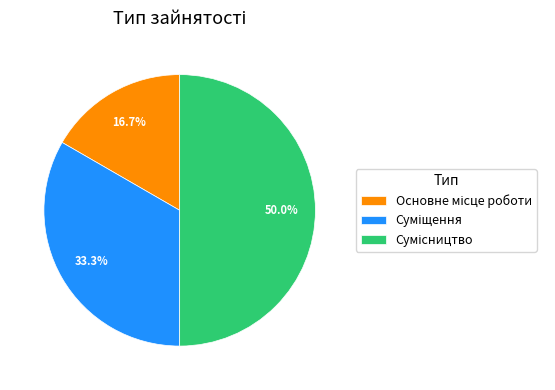

Which slice is the largest?

Сумісництво